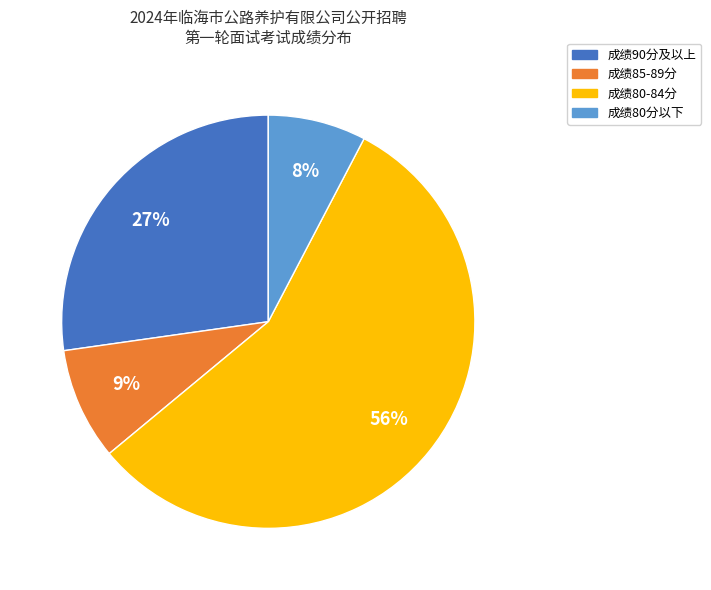

True or false: 成绩85-89分 accounts for 22% of the total.

False